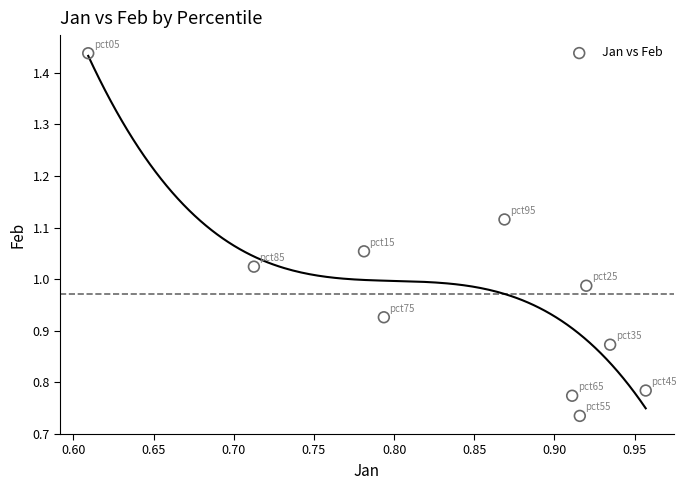

What is the range of X values (max minus min)?

0.3